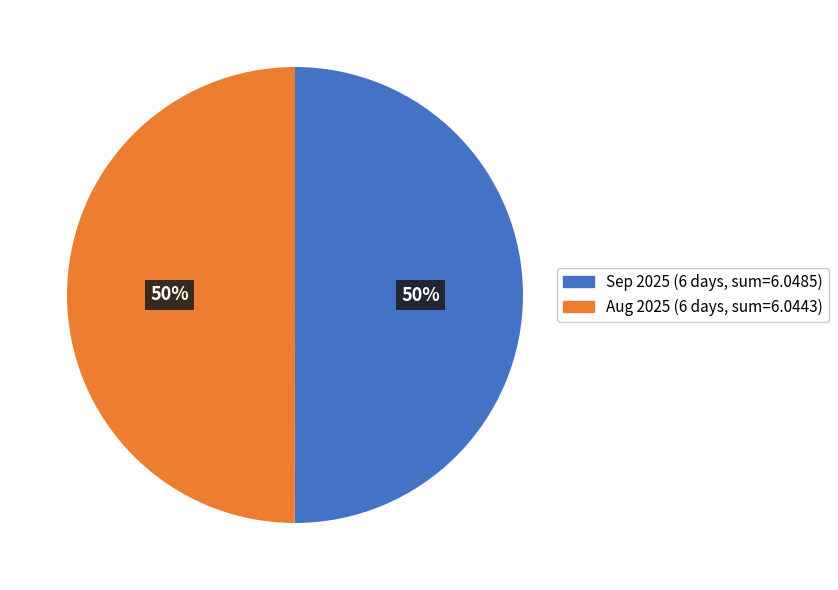

To the nearest percent, what is the average slice percentage?

50%